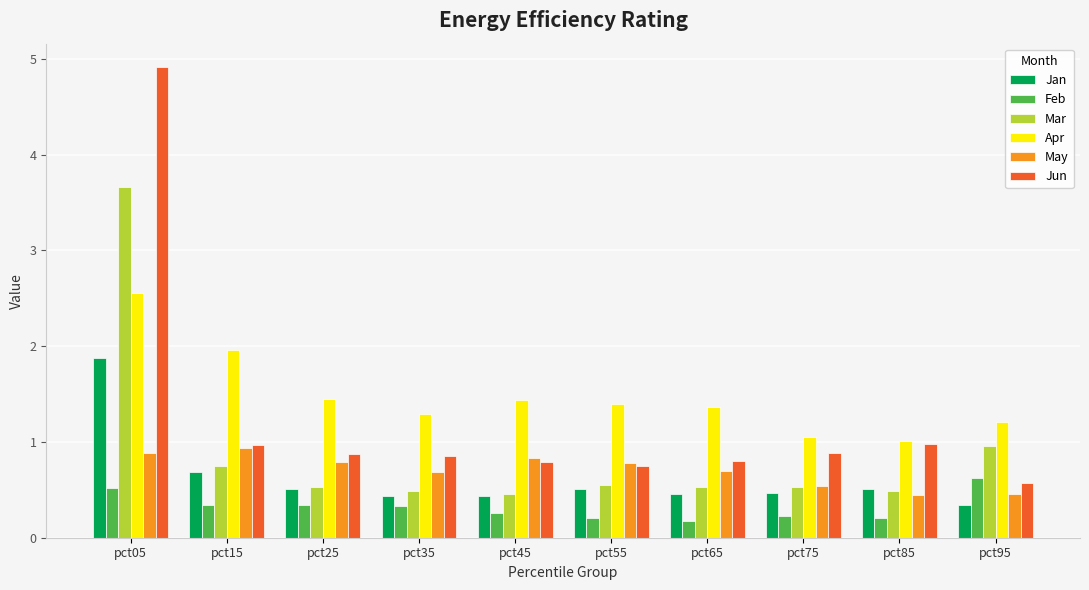

Read the Mar value at pct55.

0.5